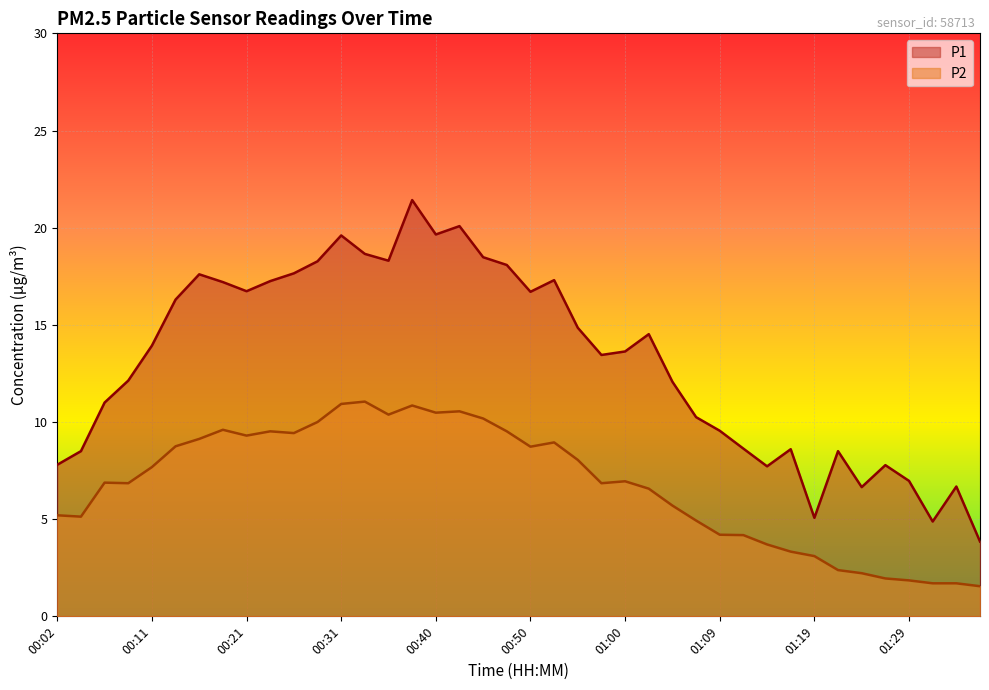

Which has a higher value, 01:29 or 01:19?

01:29